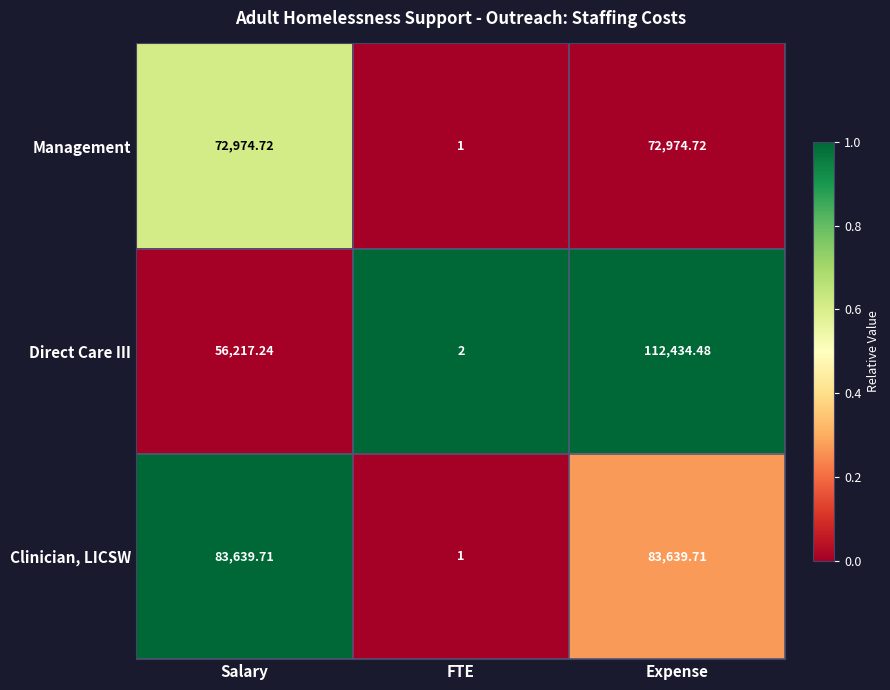

Which category has the highest value in the Direct Care III series?

Expense